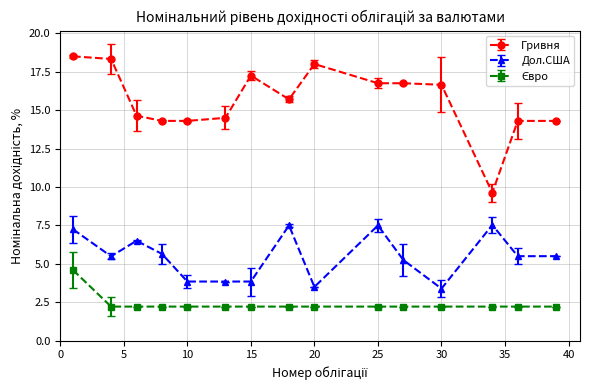

True or false: Дол.США has more than 1 interior local peaks.

True